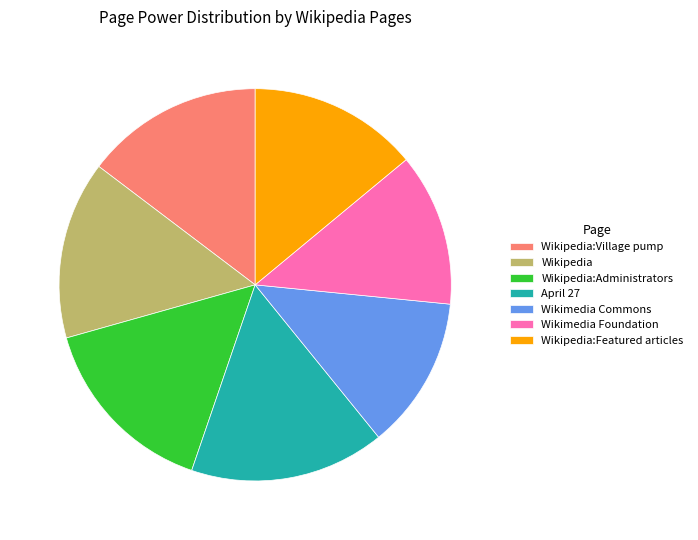

True or false: April 27 accounts for 16% of the total.

True